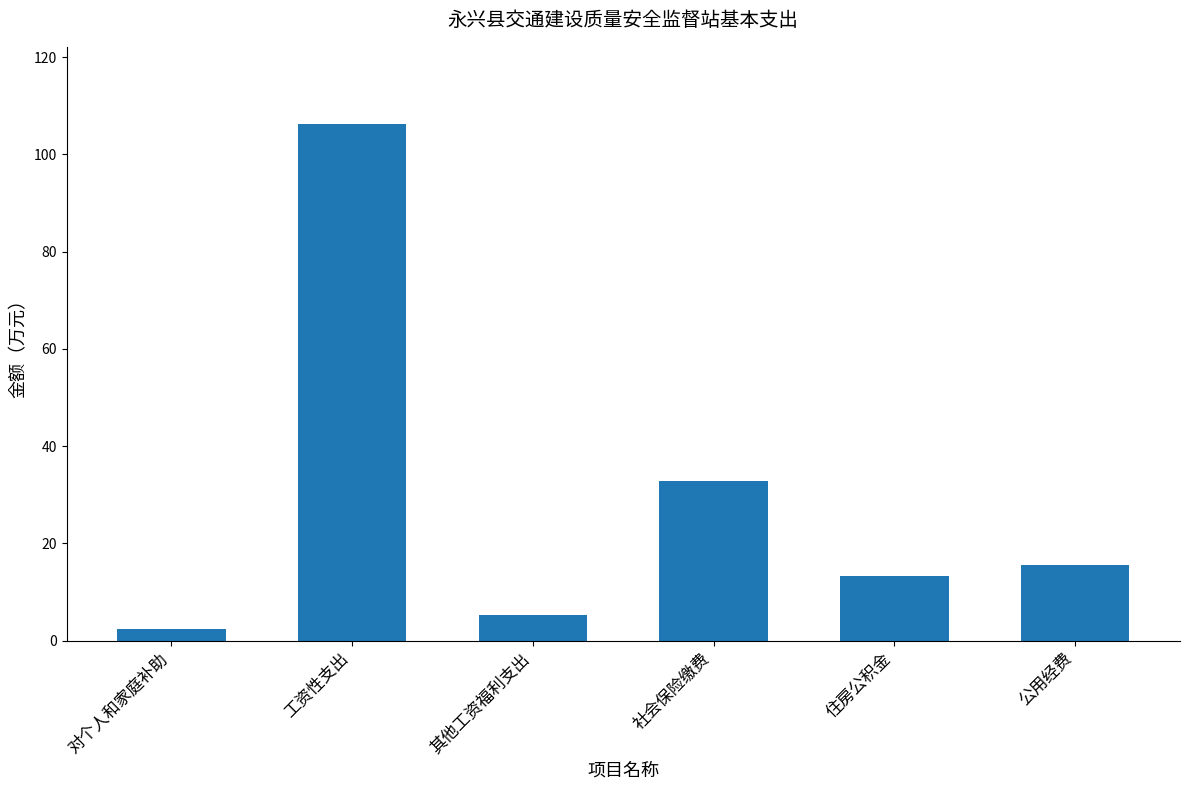

What is the smallest value displayed?

2.4